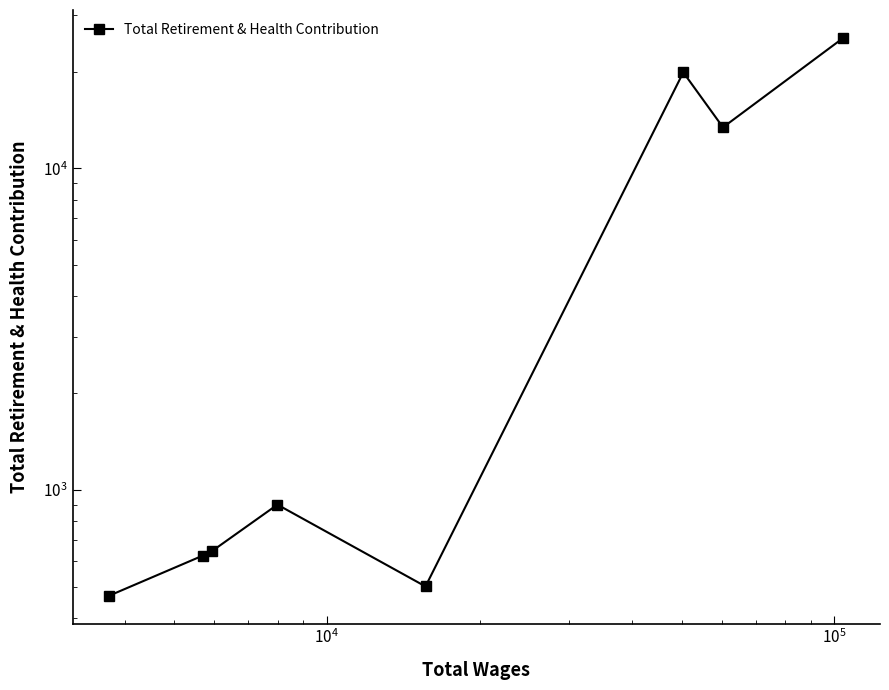

Reading right to left, what are all the values shown in this chart?

25456	13415	19887	501	900	646	625	469